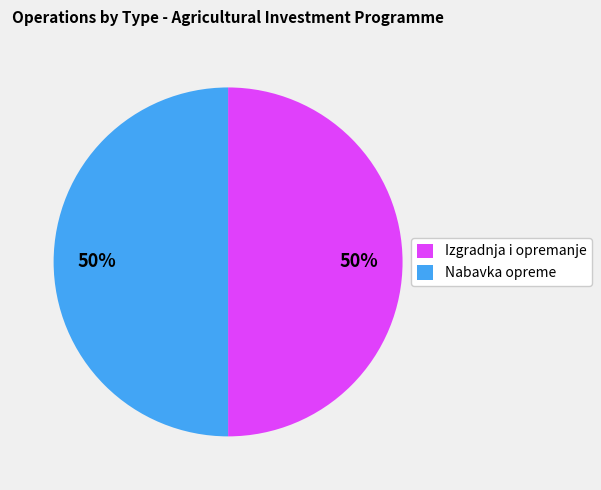

What is the ratio of the value at Izgradnja i opremanje to the value at Nabavka opreme?

1.0